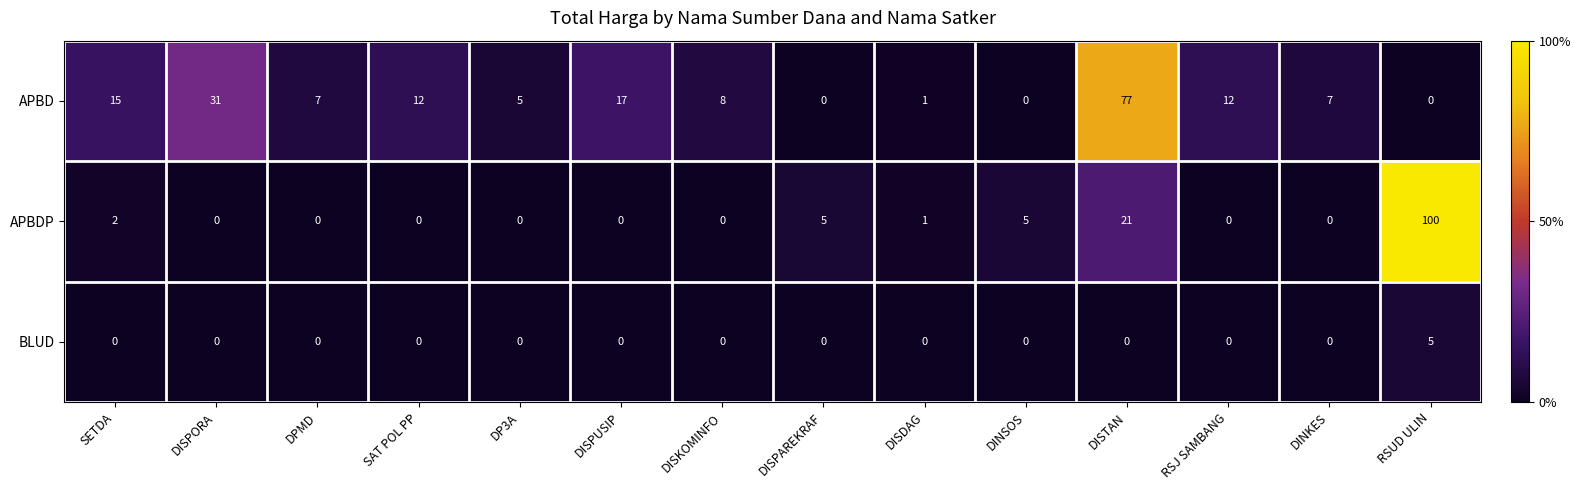

Which series has the largest total across all categories?

APBD